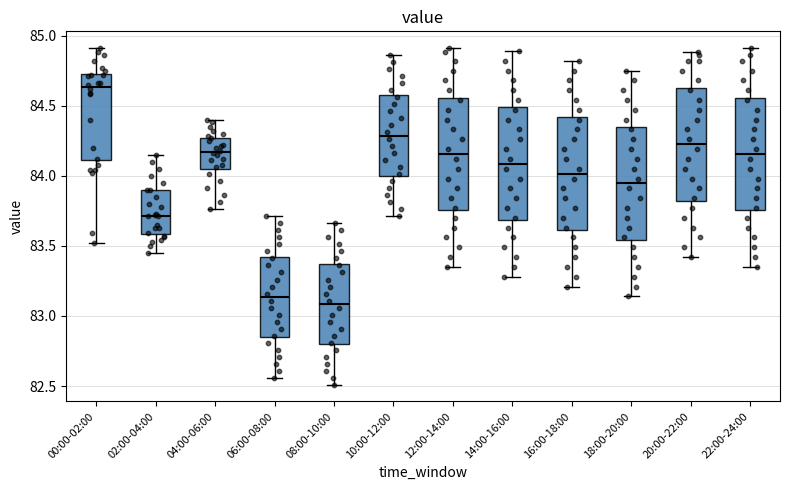

Reading left to right, read every box against the y-axis: the position of its median line, the range the box covers, and the ends of its whiskers. The values are not printed on the chart, so give them approximately, as read against the axis.

00:00-02:00: median 84.65, box 84.10 to 84.75, whiskers 83.50 to 84.90
02:00-04:00: median 83.70, box 83.60 to 83.90, whiskers 83.45 to 84.15
04:00-06:00: median 84.15, box 84.05 to 84.25, whiskers 83.75 to 84.40
06:00-08:00: median 83.15, box 82.85 to 83.40, whiskers 82.55 to 83.70
08:00-10:00: median 83.10, box 82.80 to 83.35, whiskers 82.50 to 83.65
10:00-12:00: median 84.30, box 84.00 to 84.55, whiskers 83.70 to 84.85
12:00-14:00: median 84.15, box 83.75 to 84.55, whiskers 83.35 to 84.90
14:00-16:00: median 84.10, box 83.70 to 84.50, whiskers 83.30 to 84.90
16:00-18:00: median 84.00, box 83.60 to 84.40, whiskers 83.20 to 84.80
18:00-20:00: median 83.95, box 83.55 to 84.35, whiskers 83.15 to 84.75
20:00-22:00: median 84.25, box 83.80 to 84.65, whiskers 83.40 to 84.90
22:00-24:00: median 84.15, box 83.75 to 84.55, whiskers 83.35 to 84.90